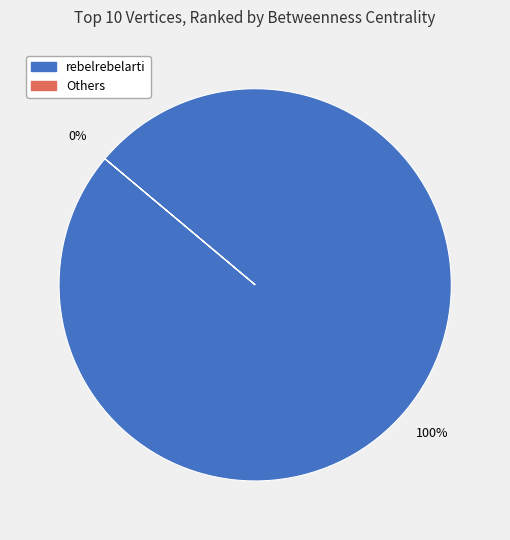

Is there a majority slice in this chart?

Yes